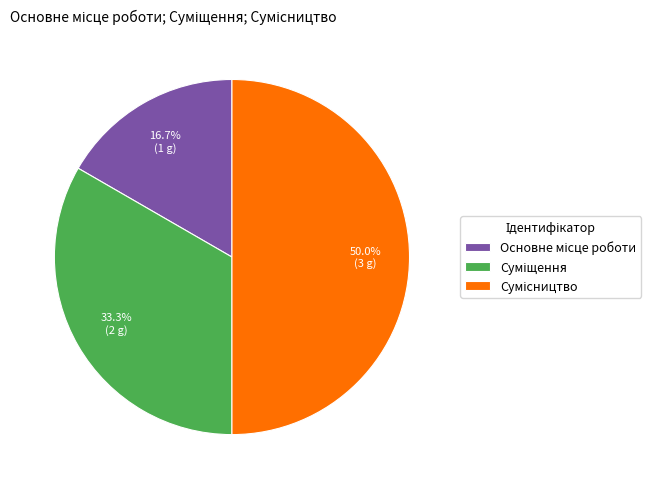

To the nearest percent, what is the difference between the largest and smallest slice percentages?

33%